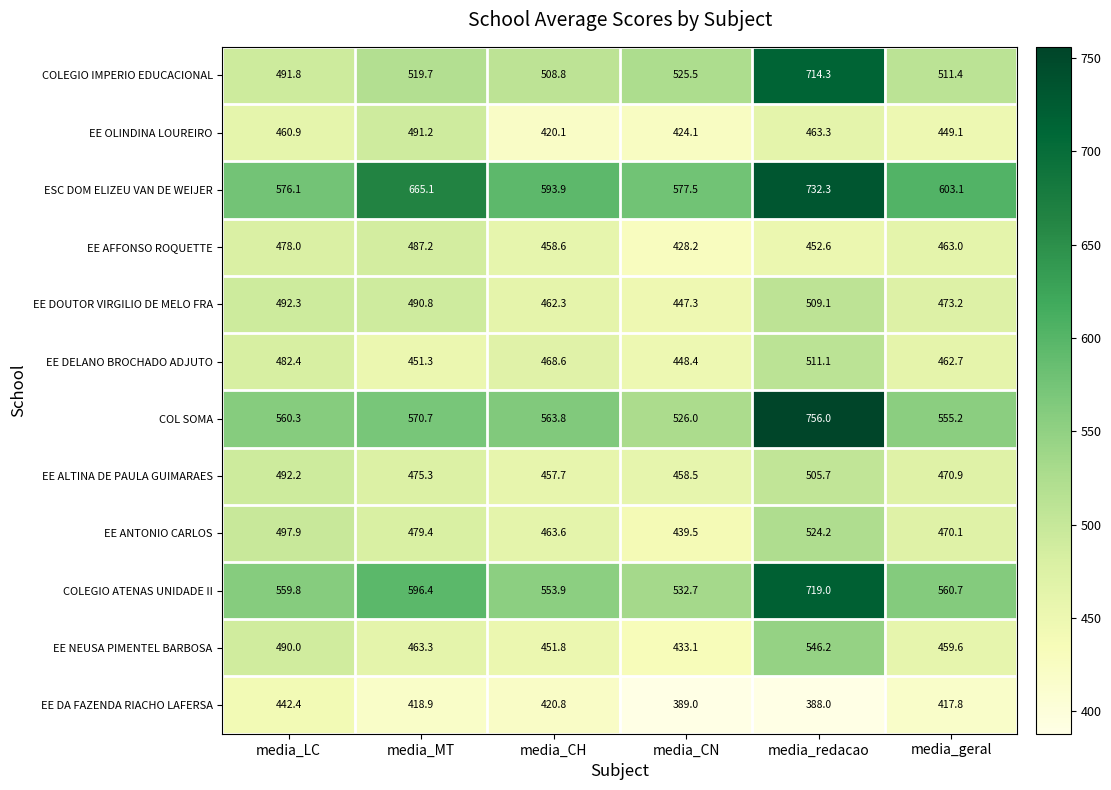

Which series has the widest spread of values?

COL SOMA